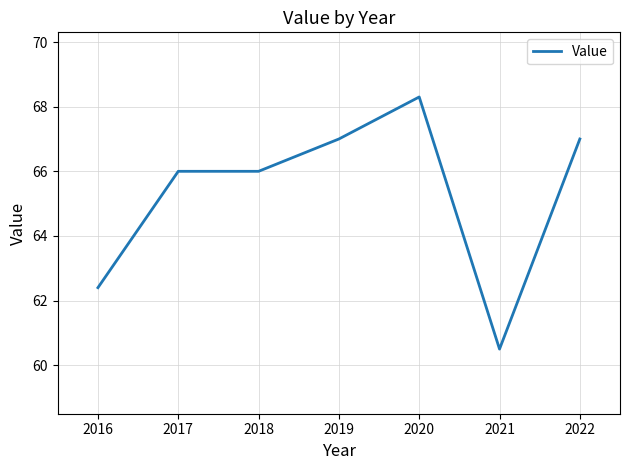

Between 2021 and 2022, which is larger?

2022